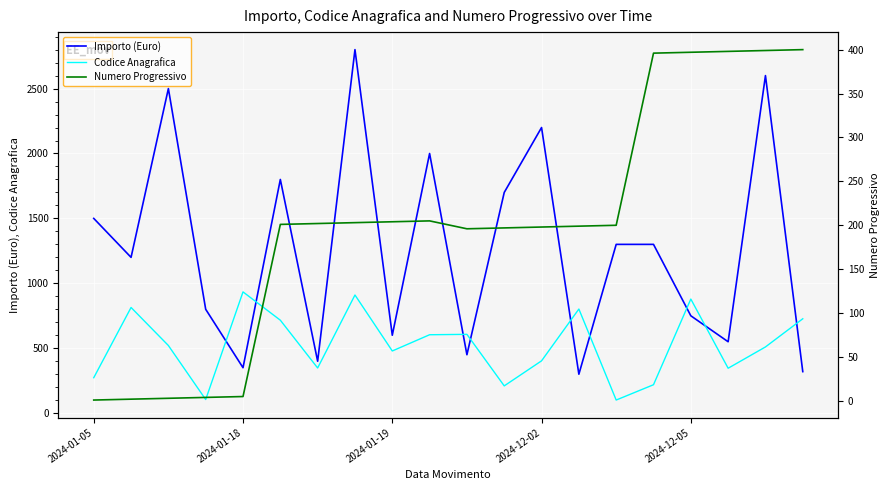

True or false: Codice Anagrafica and Importo (Euro) intersect in this chart.

True